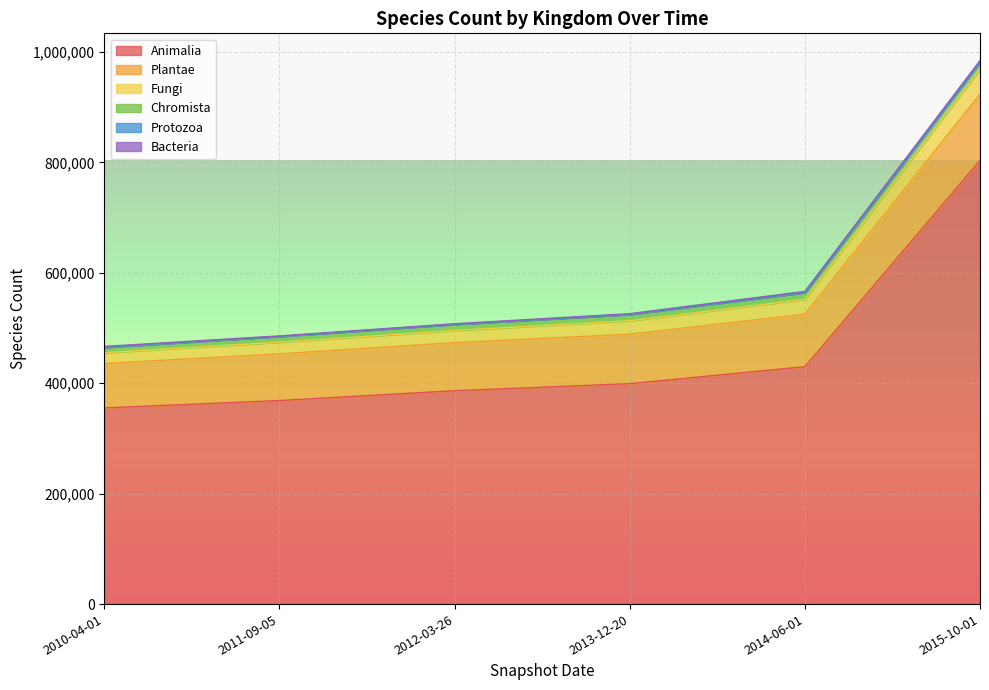

At which label does Animalia reach its peak?

2015-10-01